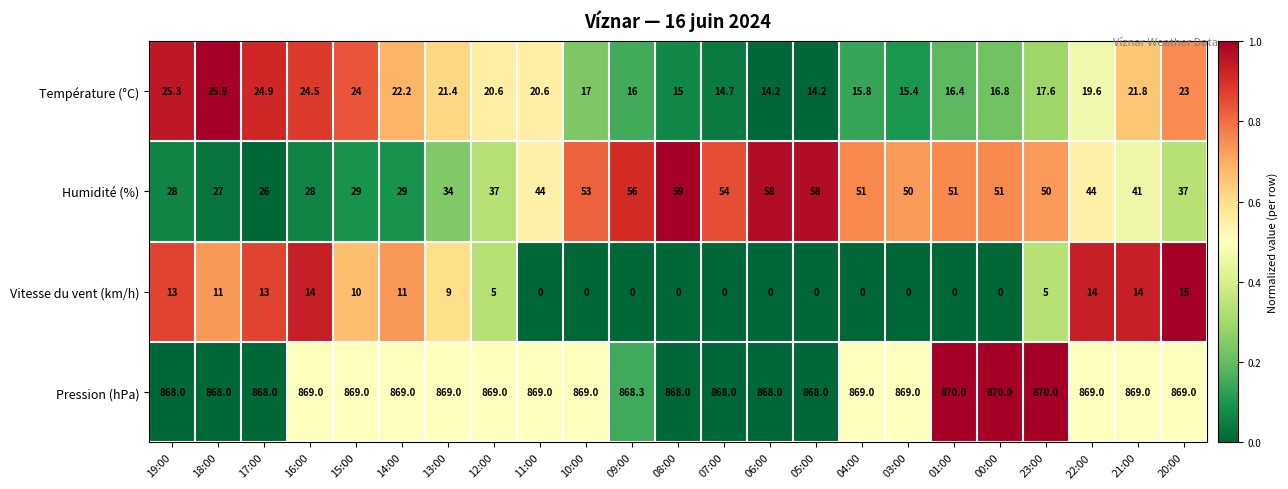

How many values in the Pression (hPa) series are below 869?

8